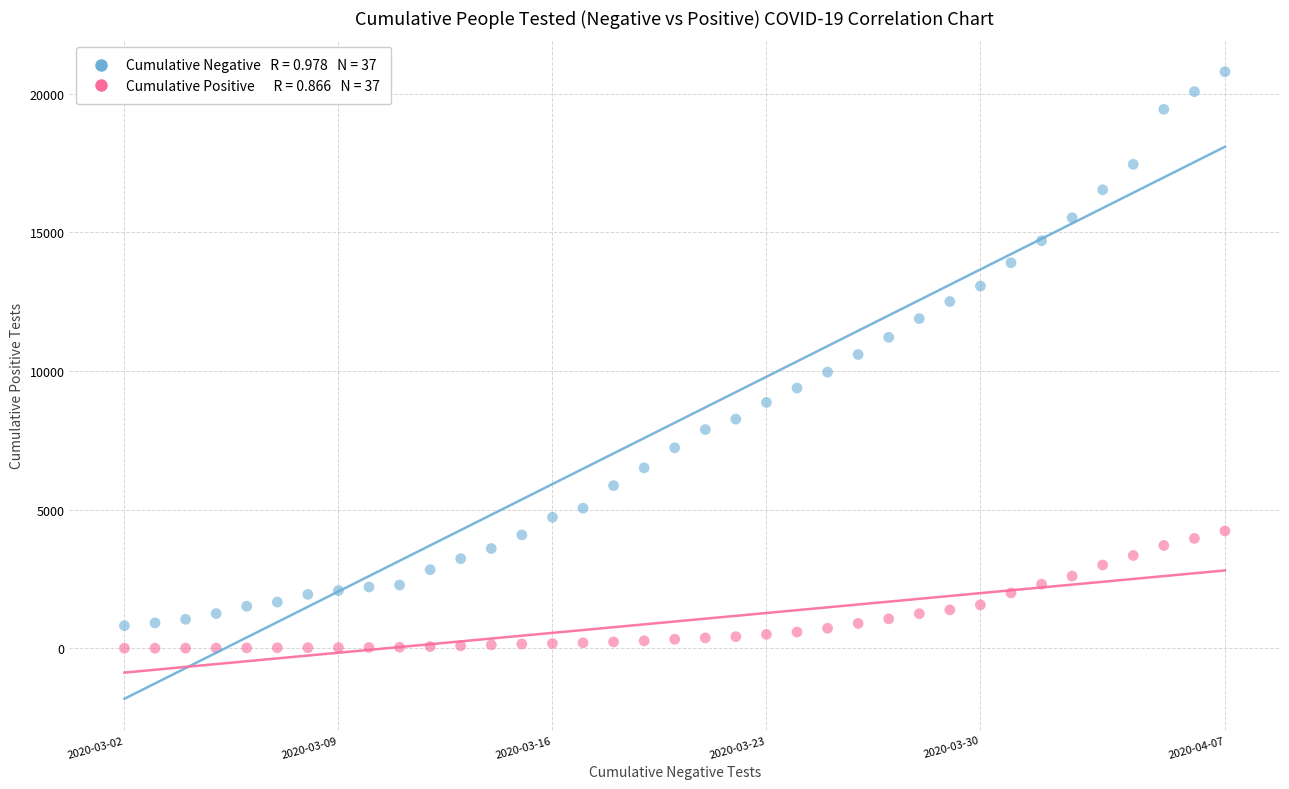

Across all data points, what is the range of Y values (max minus min)?

20792